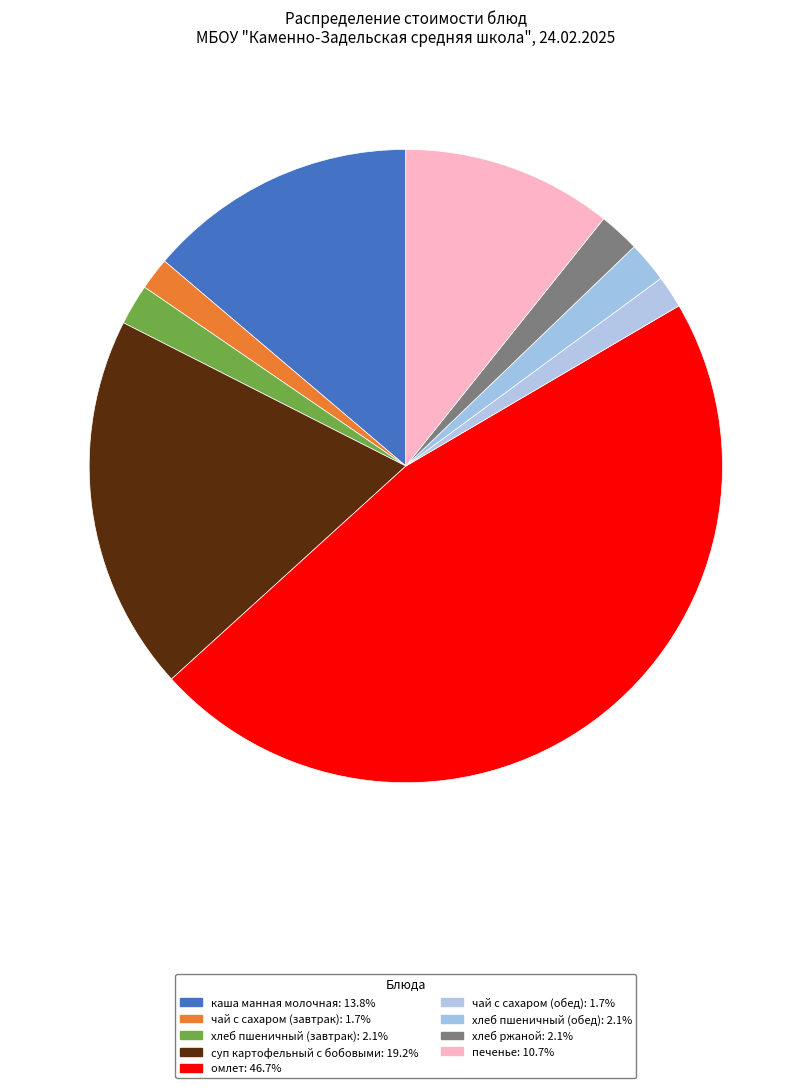

The омлет slice represents 47% of the pie. True or false?

True